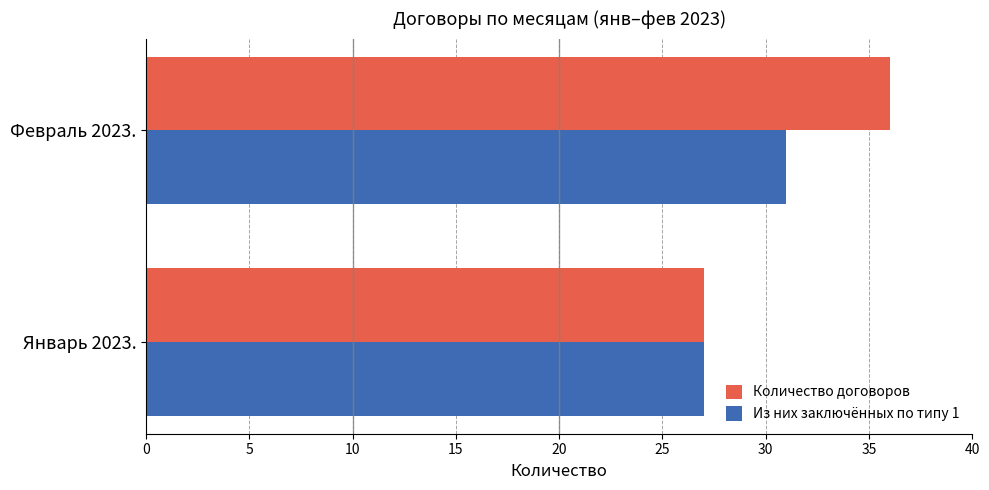

What is the average value of the Количество договоров series?

32